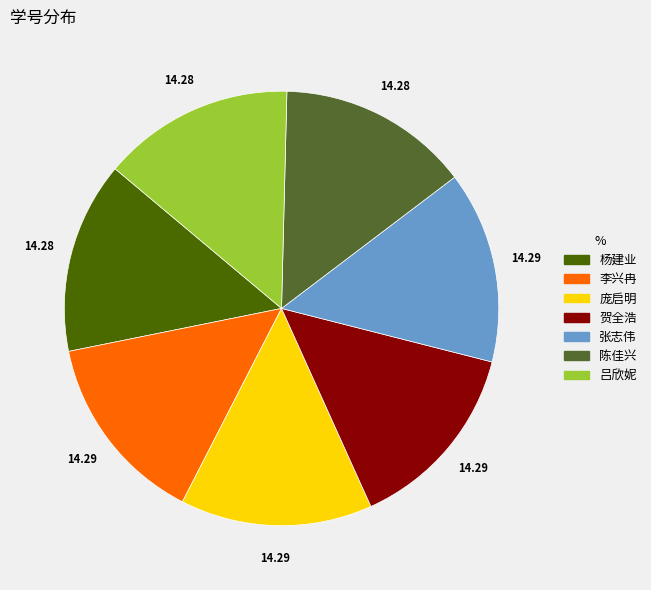

Do 庞启明 and 李兴冉 together represent more than half of the pie?

No